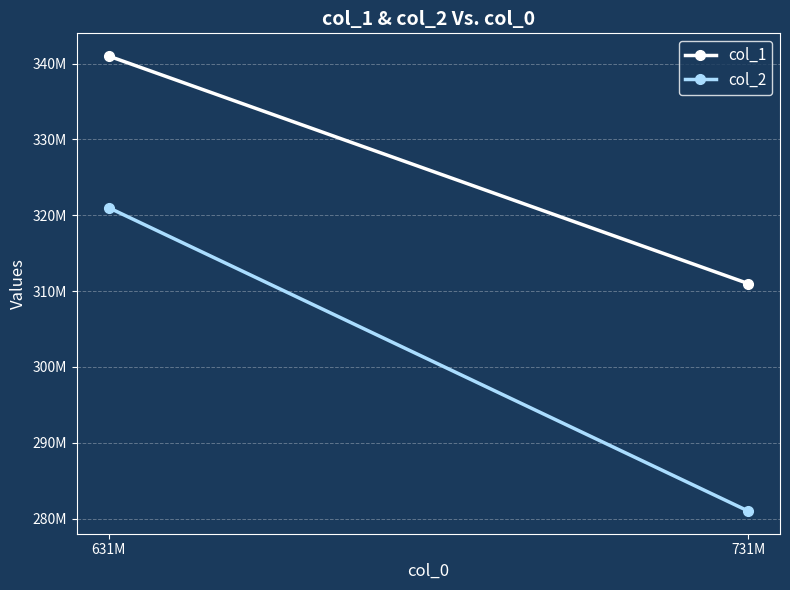

Read the col_2 value at 731M.

281000000